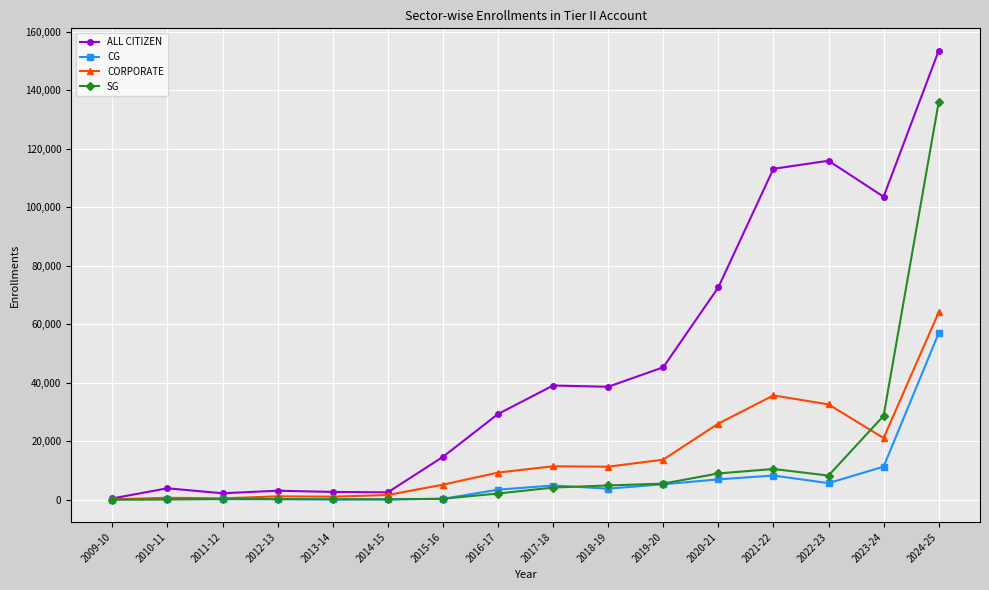

What is the spread (max minus min) of values at 2017-18?

34923